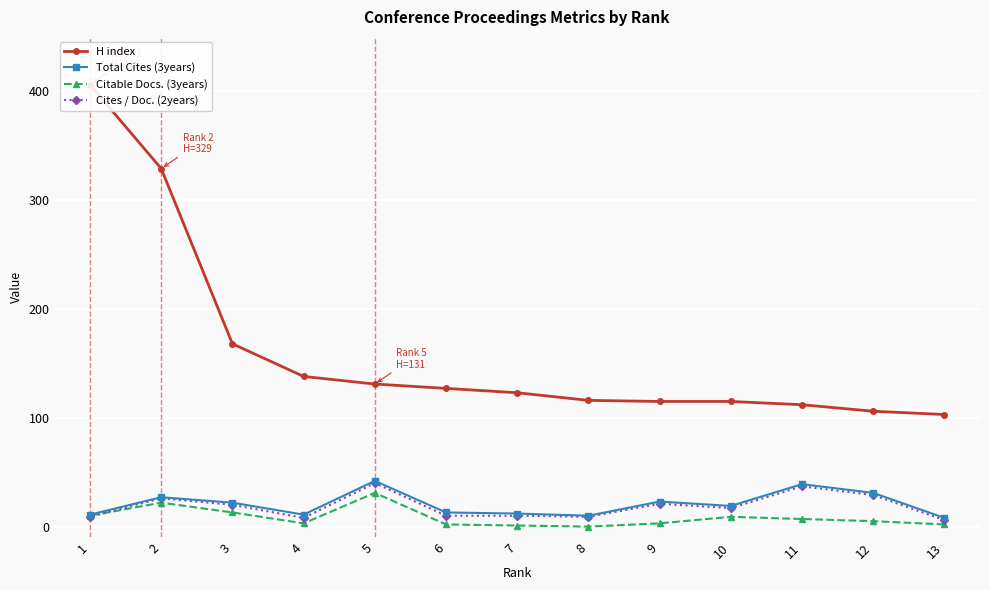

How many lines are shown in the chart?

4